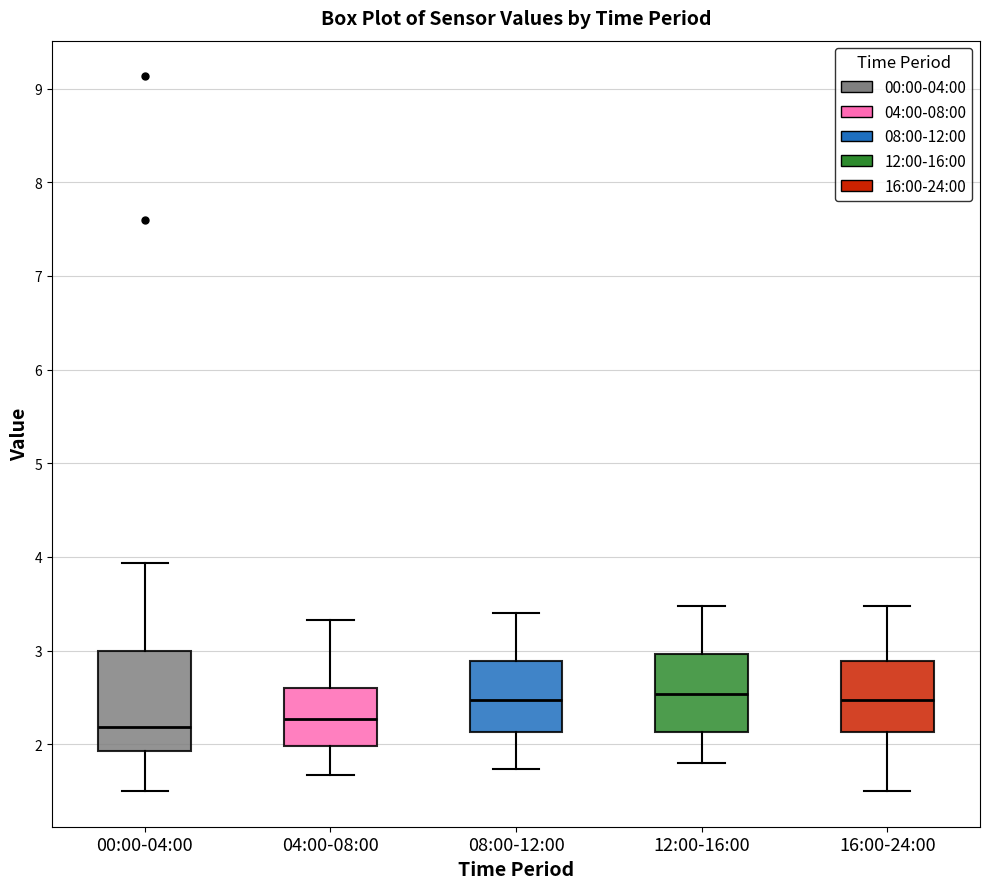

Reading left to right, transcribe this box plot: for each box, give where its median line is, the range the box spans, and where its two whiskers end, as read against the y-axis. The values are not printed on the chart, so give them approximately, as read against the axis.

00:00-04:00: median 2.2, box 1.9 to 3.0, whiskers 1.5 to 3.9
04:00-08:00: median 2.3, box 2.0 to 2.6, whiskers 1.7 to 3.3
08:00-12:00: median 2.5, box 2.1 to 2.9, whiskers 1.7 to 3.4
12:00-16:00: median 2.5, box 2.1 to 3.0, whiskers 1.8 to 3.5
16:00-24:00: median 2.5, box 2.1 to 2.9, whiskers 1.5 to 3.5